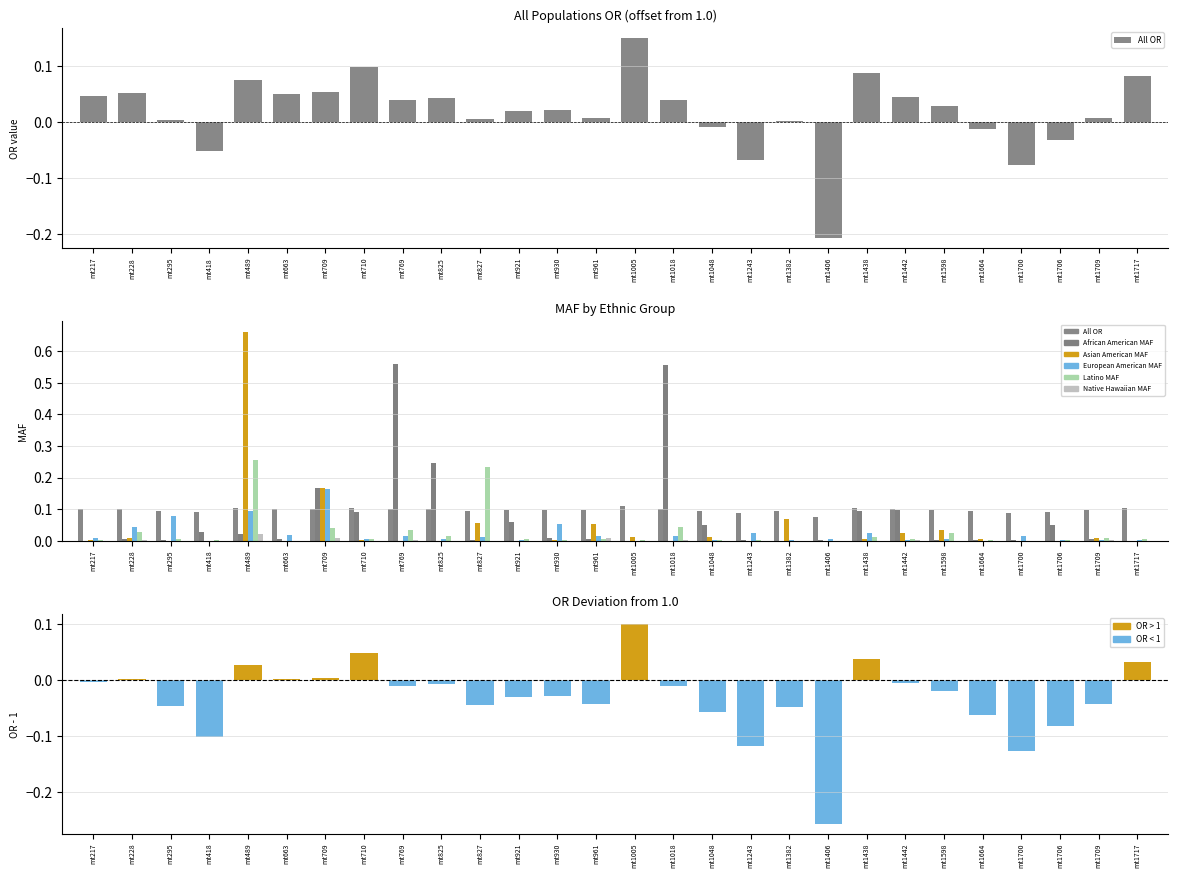

Count the number of data series in this chart.

6